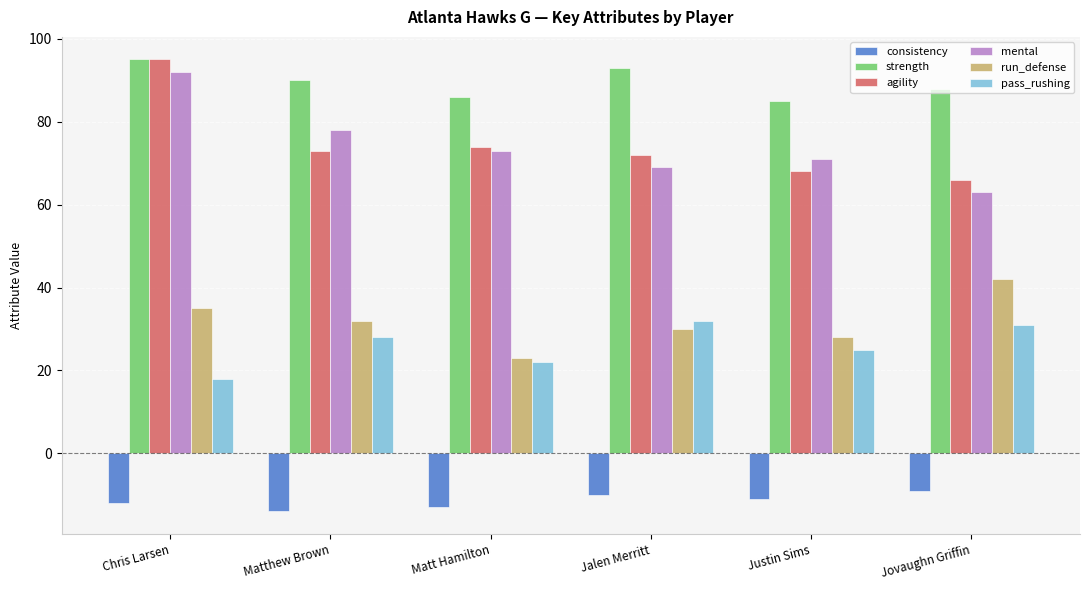

At which category is the sum across all series the highest?

Chris Larsen